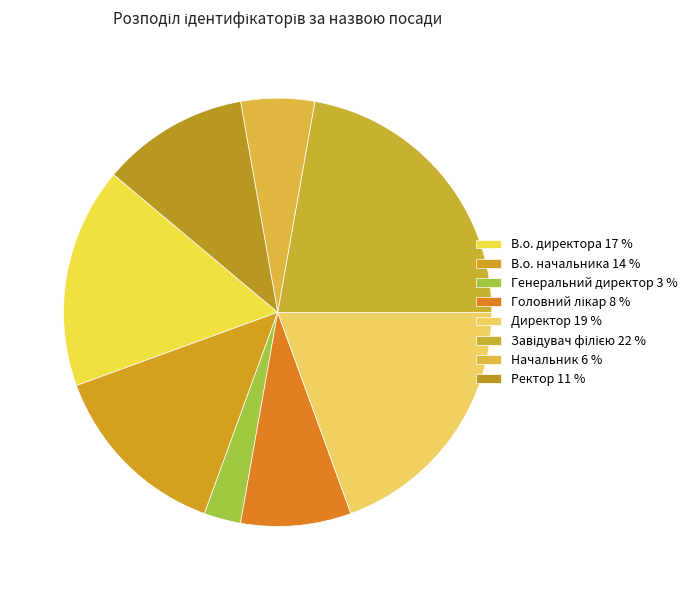

True or false: Головний лікар accounts for 8% of the total.

True